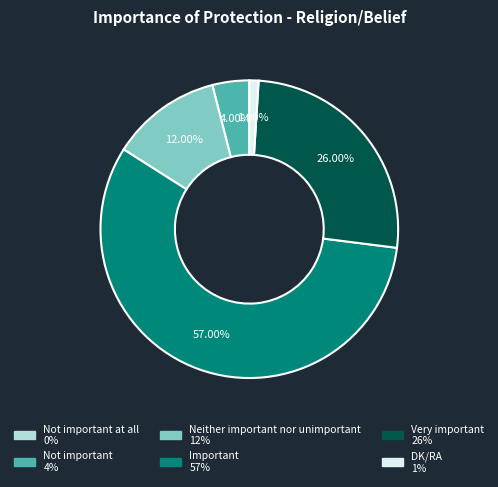

Does any single category account for the majority?

Yes